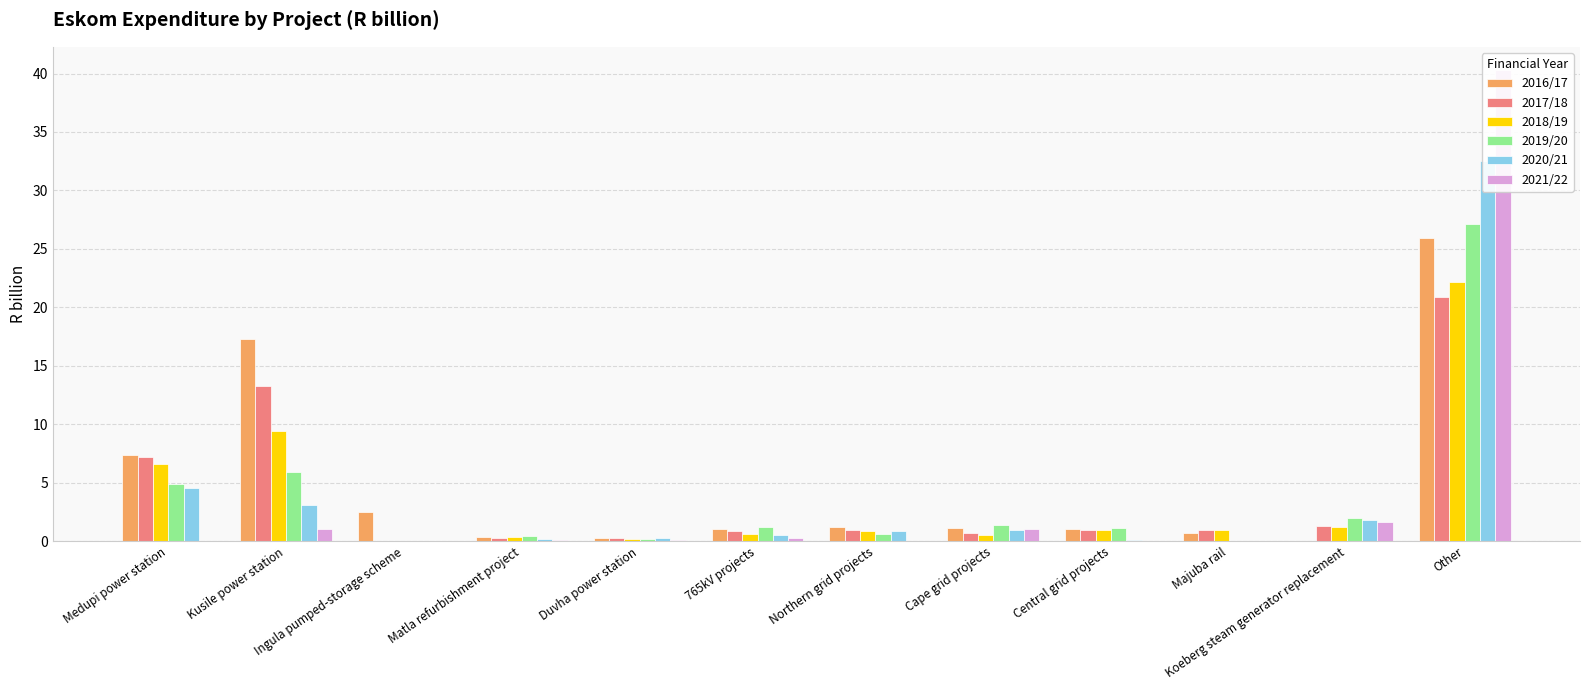

How many series are shown in this chart?

6